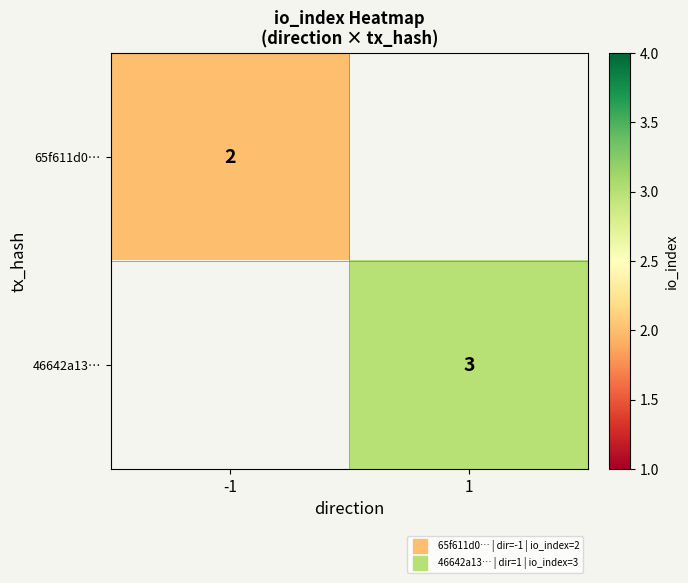

At which label is 65f611d0… closest to 2?

-1